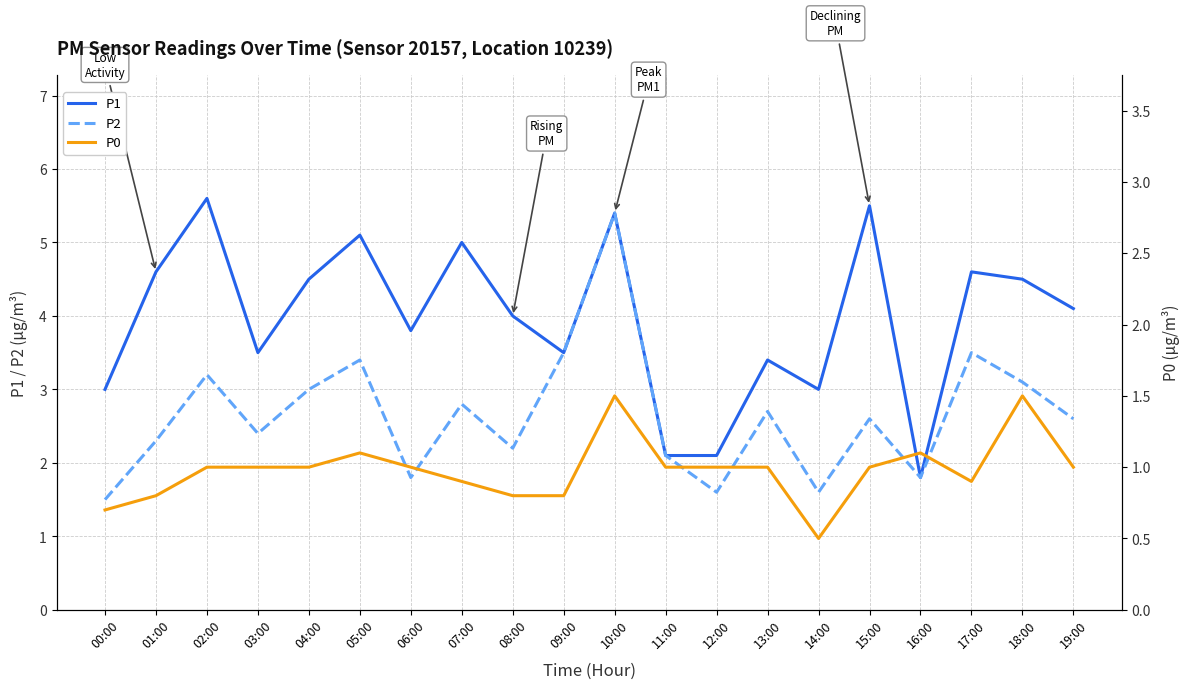

What is the lowest value of the P0 series?

0.5